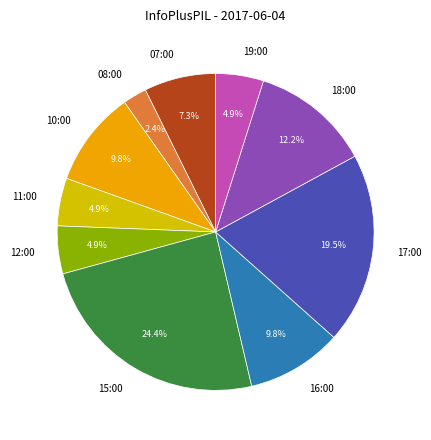

Does 17:00 account for over 50% of the chart?

No